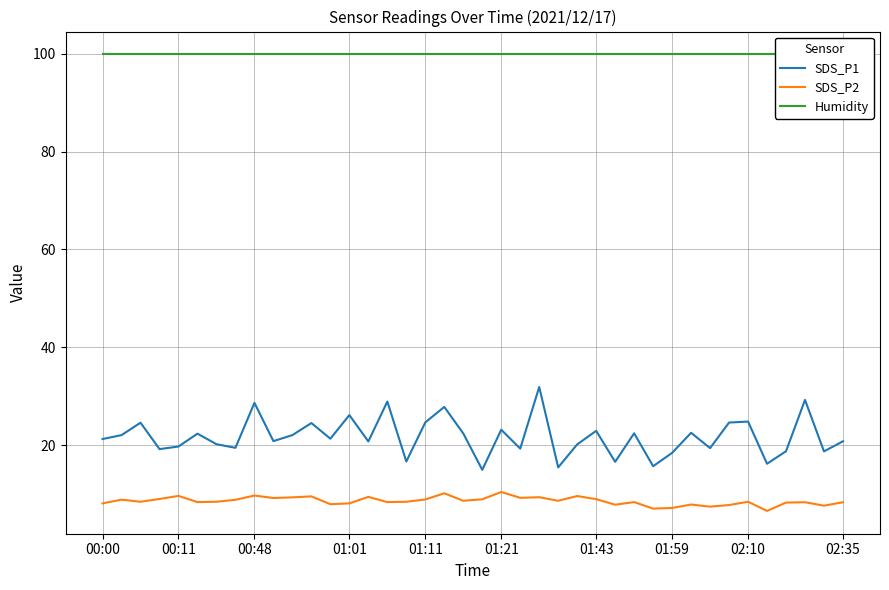

What is the maximum value for SDS_P2?

10.4